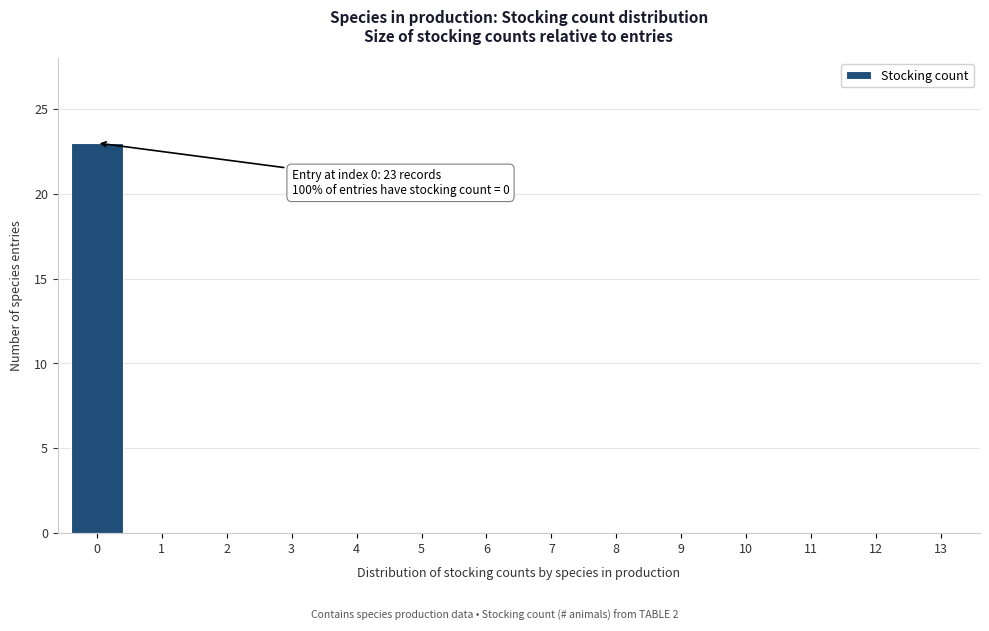

Reading right to left, list all the values displayed in this chart.

13=0	12=0	11=0	10=0	9=0	8=0	7=0	6=0	5=0	4=0	3=0	2=0	1=0	0=23